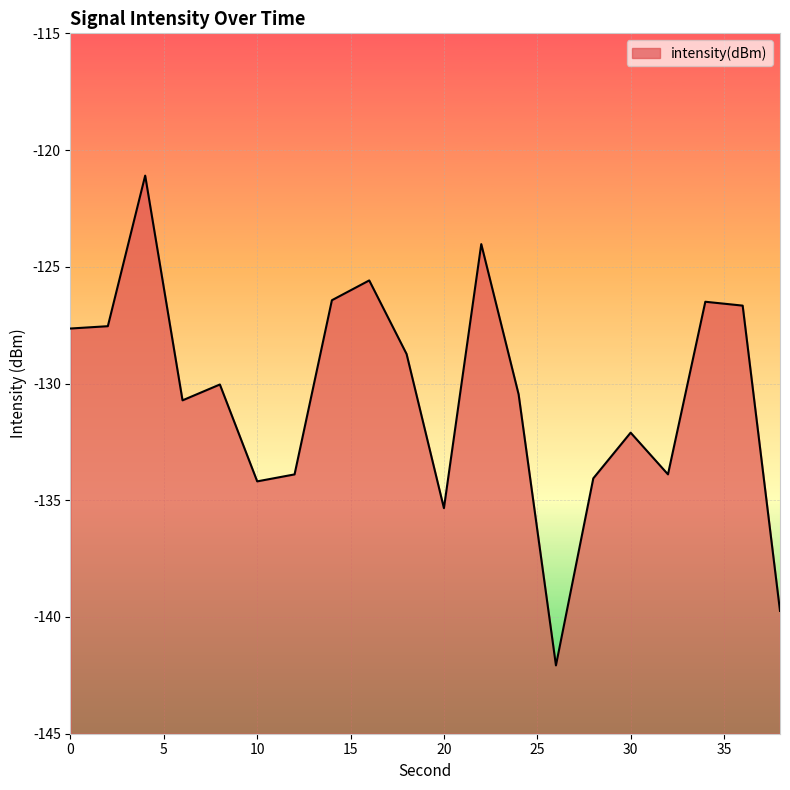

How many lines are shown in the chart?

1